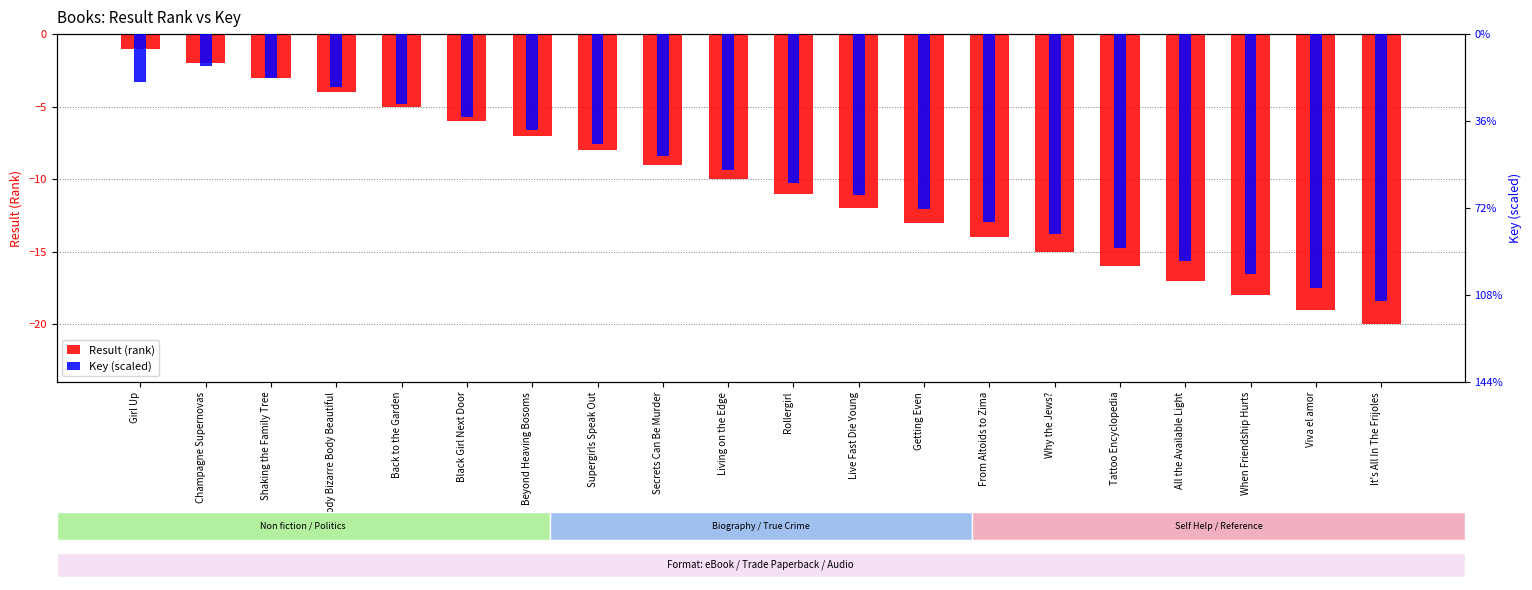

Is it true that Key (scaled) equals -7.6 at Supergirls Speak Out?

True